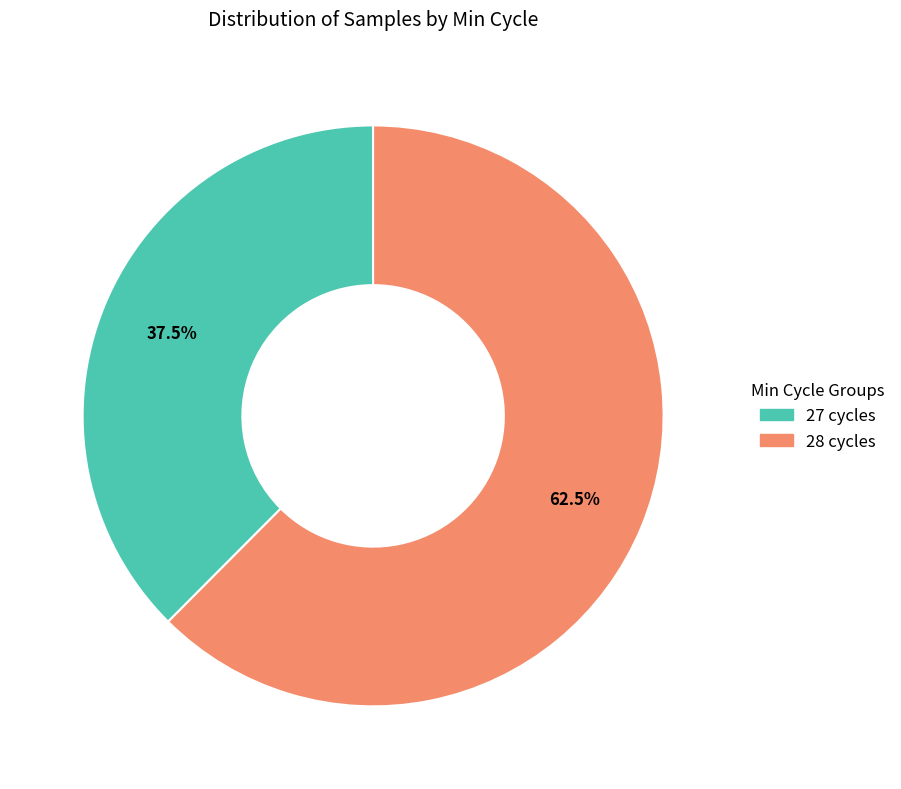

Between 27 cycles and 28 cycles, which is larger?

28 cycles